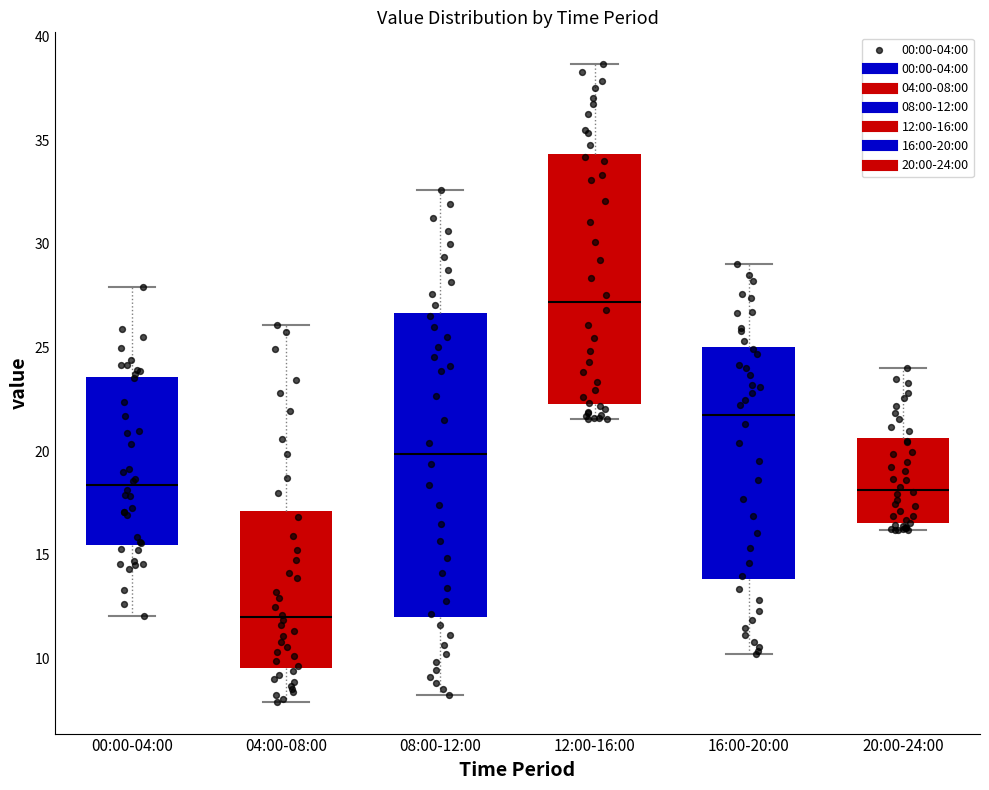

Reading left to right, read every box against the y-axis: the position of its median line, the range the box covers, and the ends of its whiskers. The values are not printed on the chart, so give them approximately, as read against the axis.

00:00-04:00: median 18.5, box 15.5 to 23.5, whiskers 12.0 to 28.0
04:00-08:00: median 12.0, box 9.5 to 17.0, whiskers 8.0 to 26.0
08:00-12:00: median 20.0, box 12.0 to 26.5, whiskers 8.0 to 32.5
12:00-16:00: median 27.0, box 22.5 to 34.5, whiskers 21.5 to 38.5
16:00-20:00: median 22.0, box 14.0 to 25.0, whiskers 10.0 to 29.0
20:00-24:00: median 18.0, box 16.5 to 20.5, whiskers 16.0 to 24.0